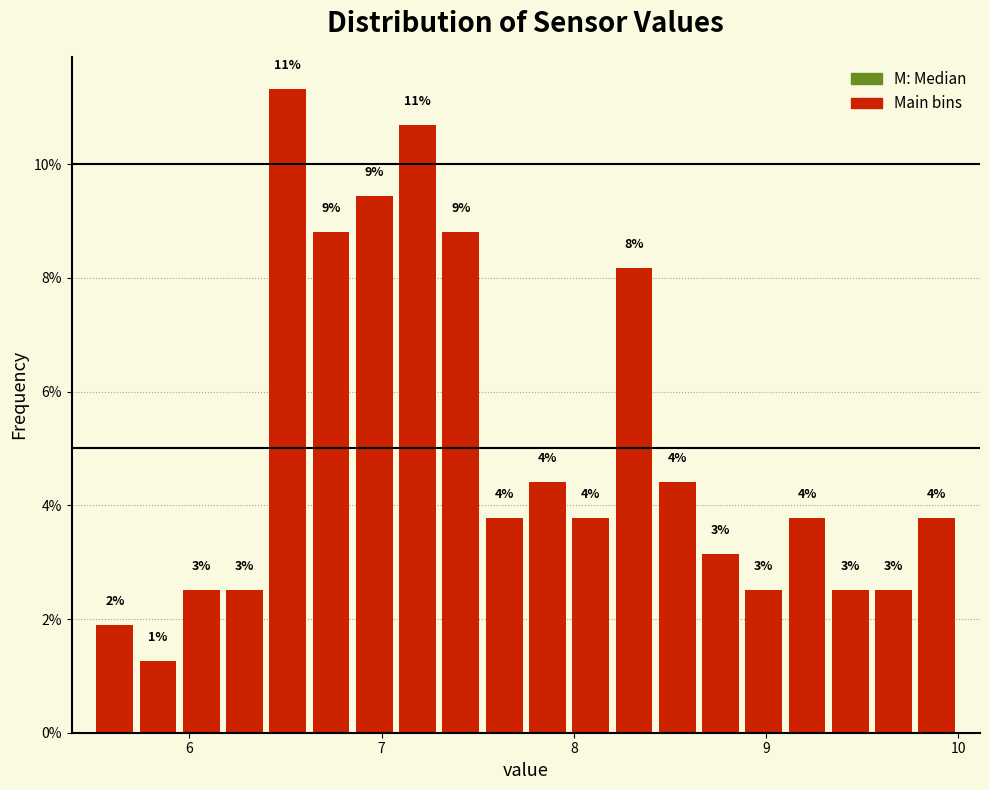

Around what value on the x-axis is the tallest bar? Give the approximate position of its centre, as read against the axis.

6.5